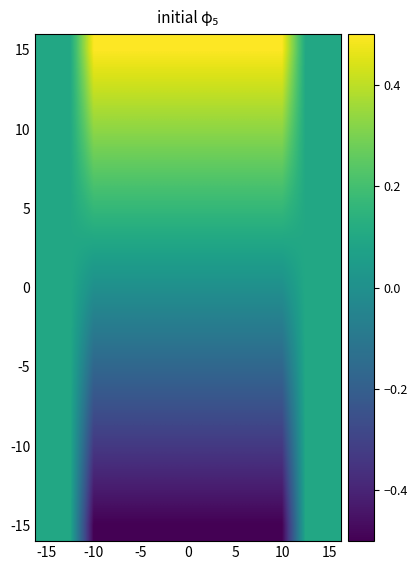

At which category is the sum across all series the highest?

-15